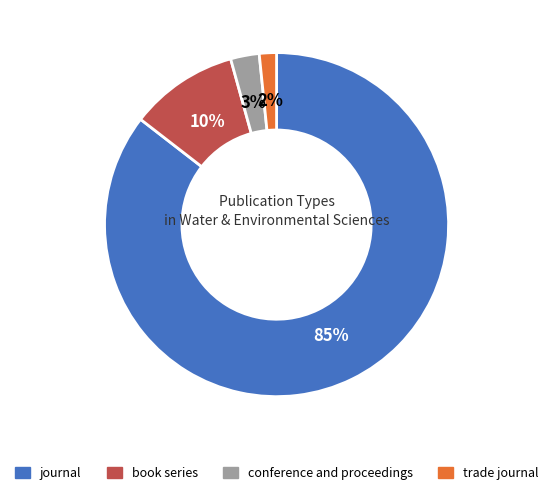

Between book series and conference and proceedings, which is larger?

book series